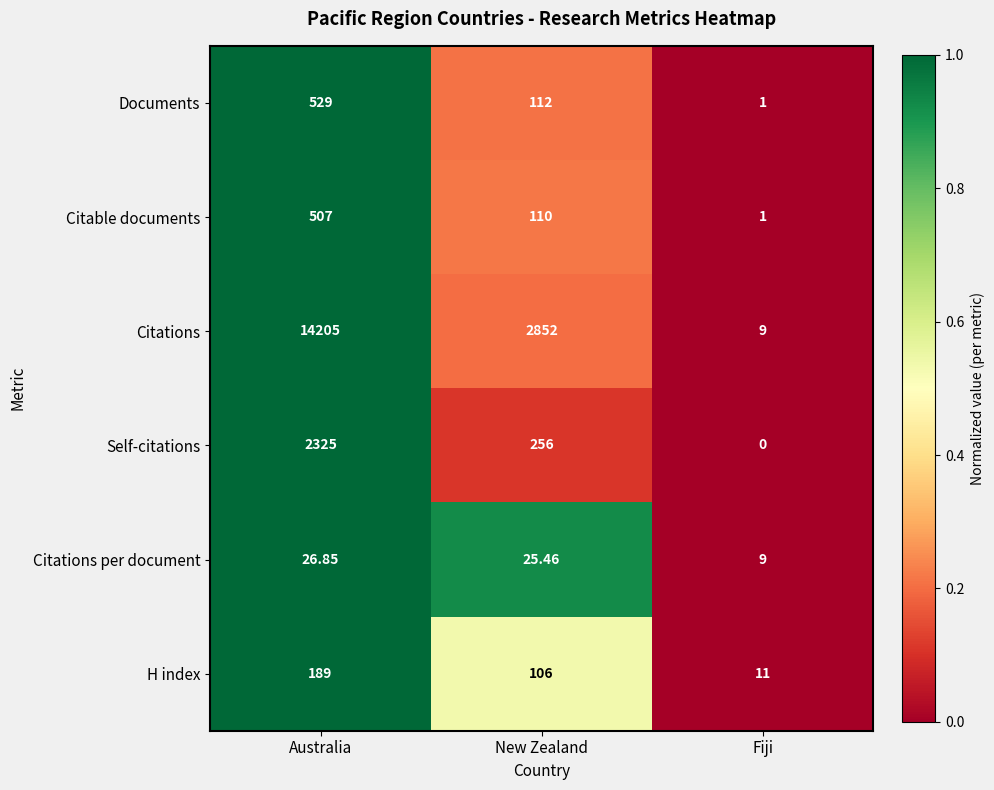

At which label does H index reach its minimum?

Fiji